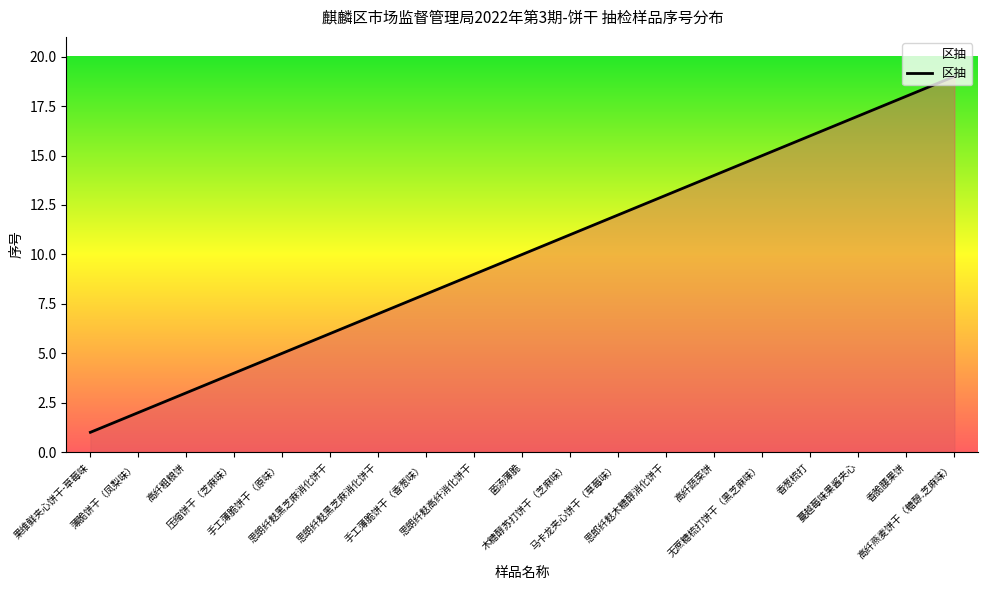

How many lines are shown in the chart?

1